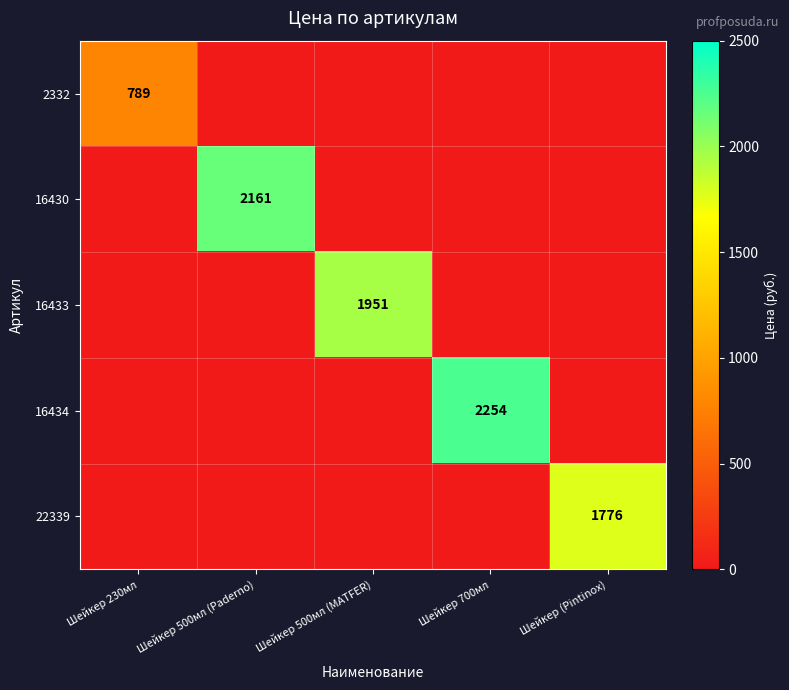

The value of 22339 at Шейкер (Pintinox) is 2558. True or false?

False